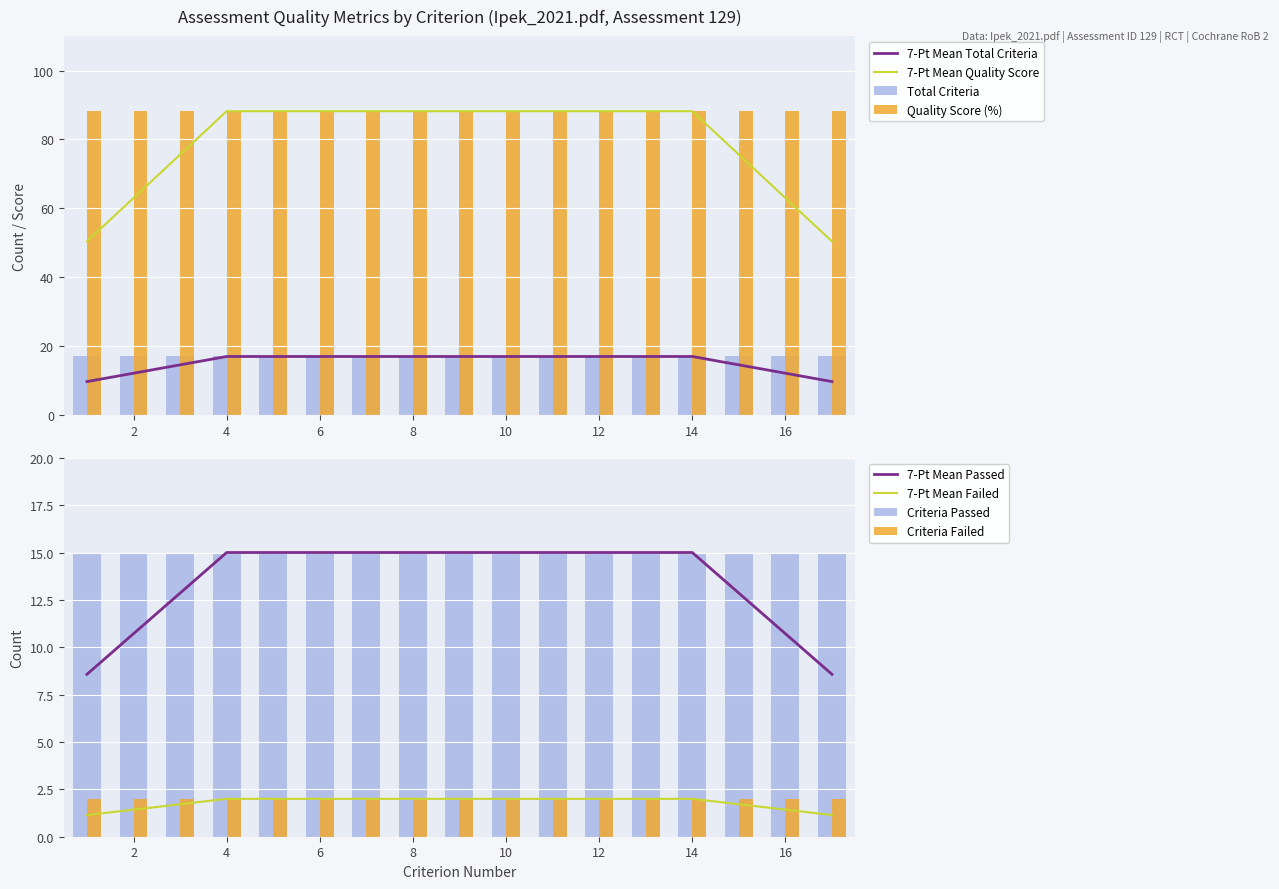

At 13, list the series in order from largest to smallest.

Quality_Score_Percent, Total_Criteria, Criteria_Passed, Criteria_Failed